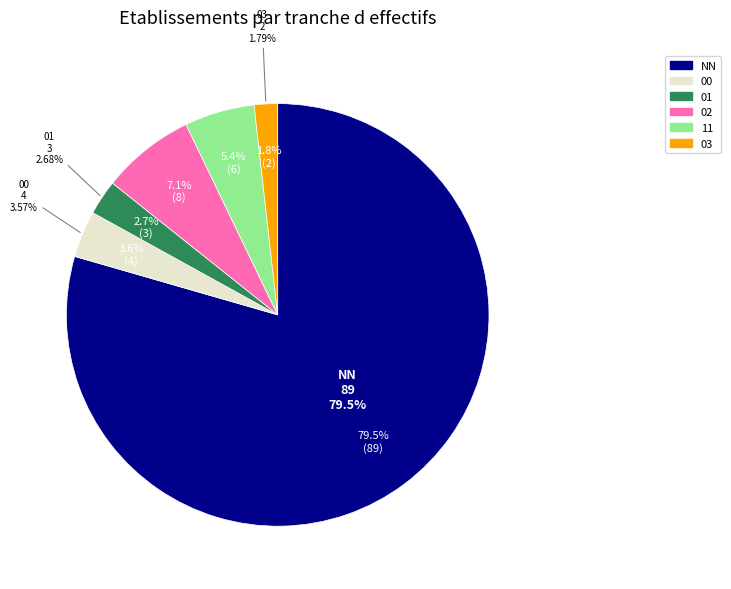

Is it true that 00 is 4% of the pie?

True